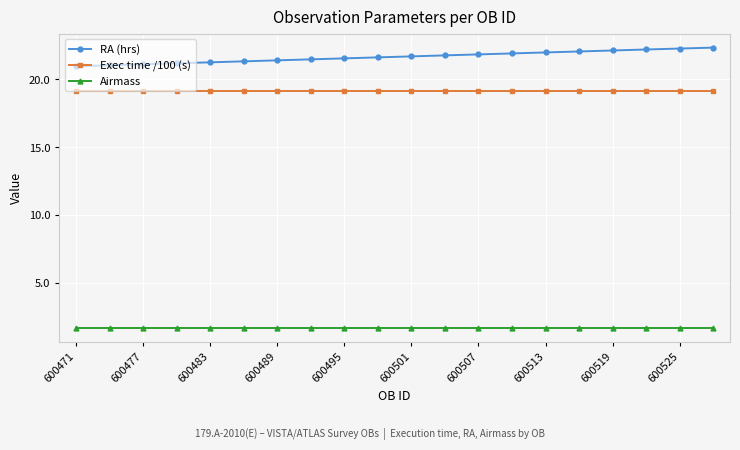

What is the lowest value of the Airmass series?

1.7